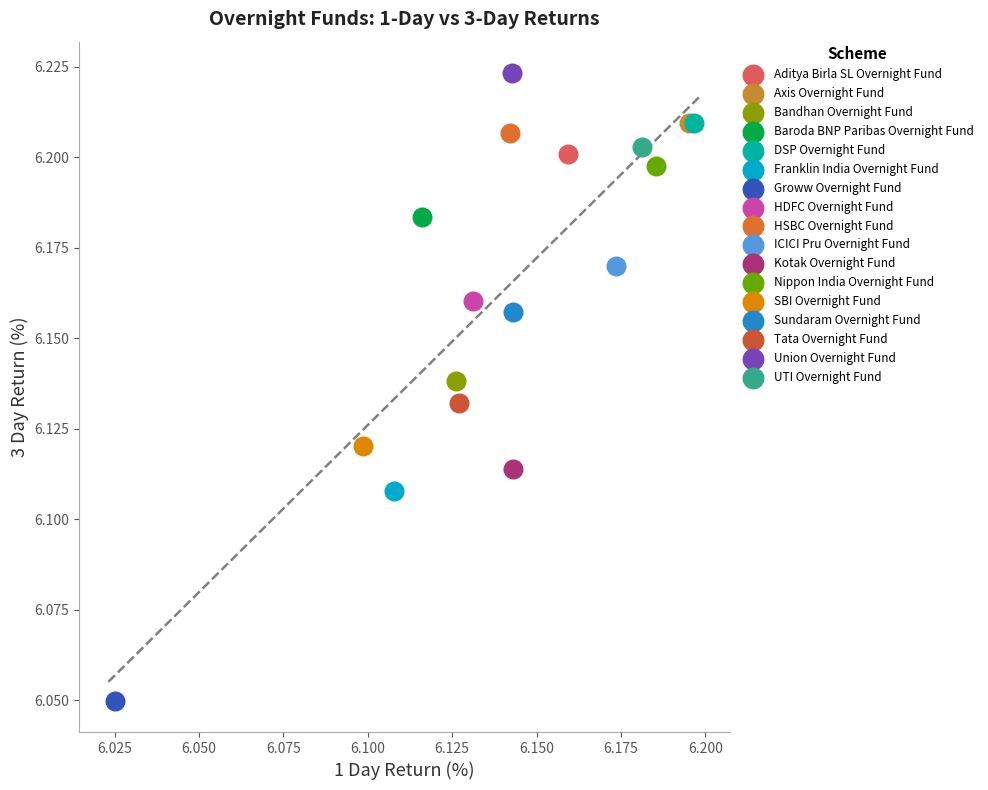

Which series reaches the maximum Y coordinate?

Union Overnight Fund